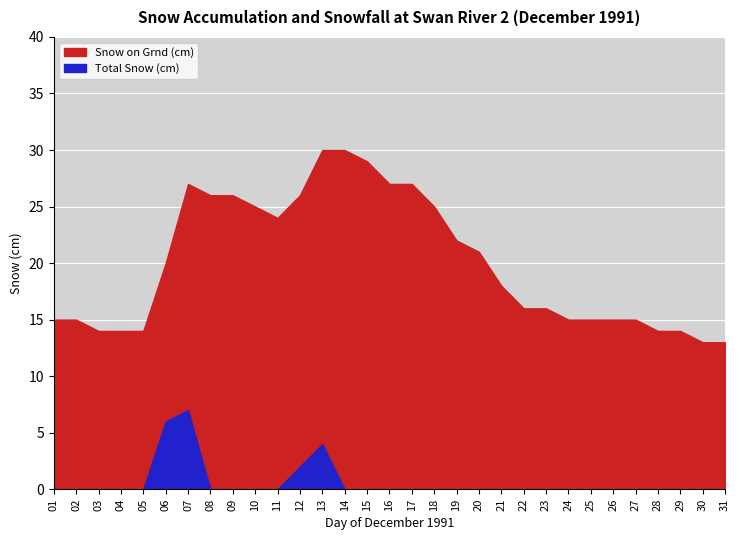

The value of Total Snow (cm) at 22 is 0. True or false?

True